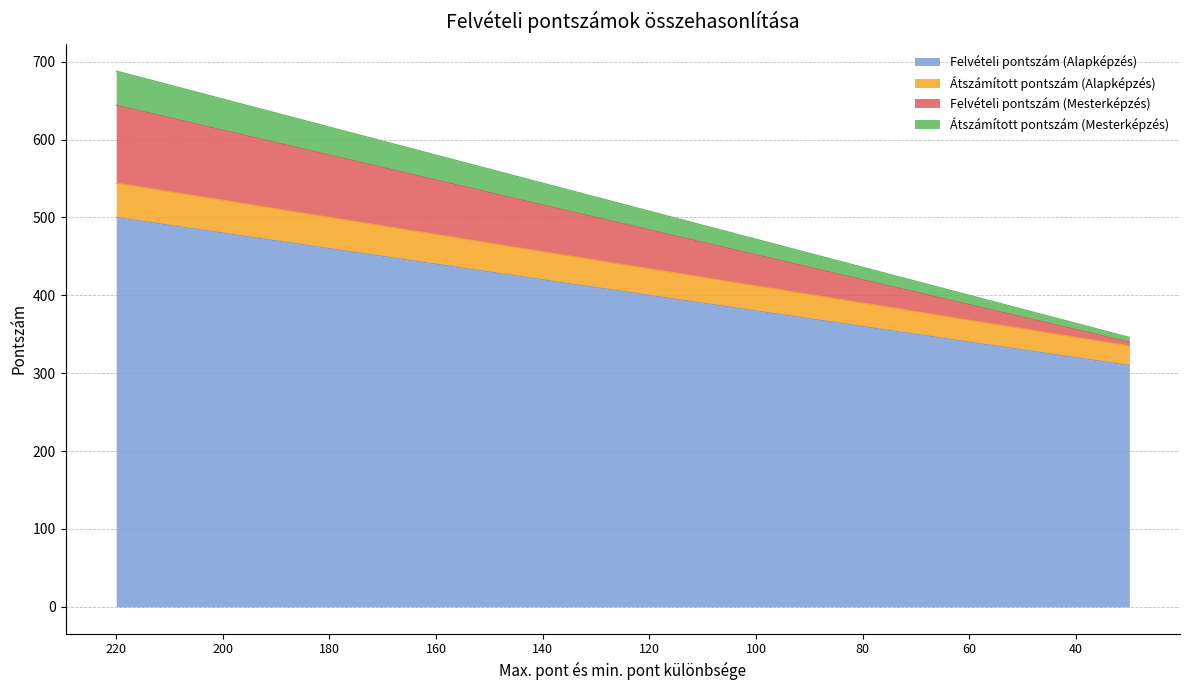

What is the minimum value for Felvételi pontszám (Alapképzés)?

310